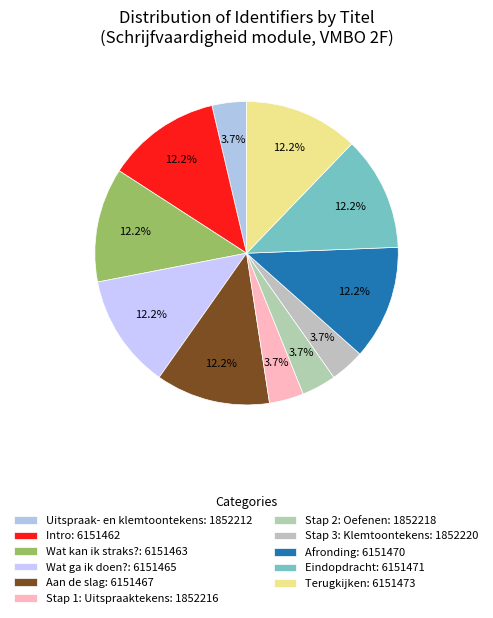

What is the change in value from Wat ga ik doen? to Aan de slag?

+2